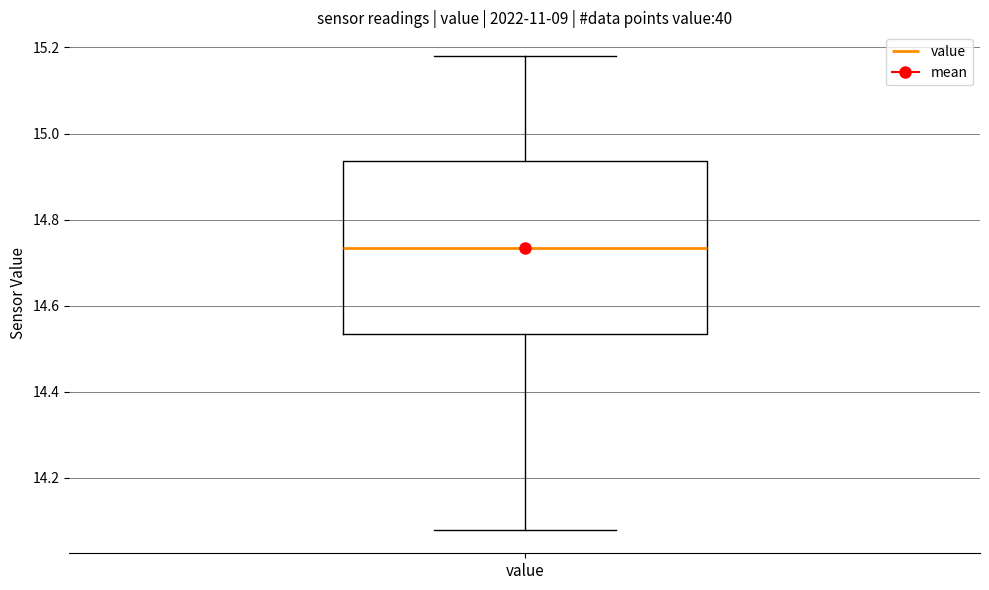

Where is the upper edge of the box for value on the y-axis? The values are not printed on the chart, so give them approximately, as read against the axis.

14.94